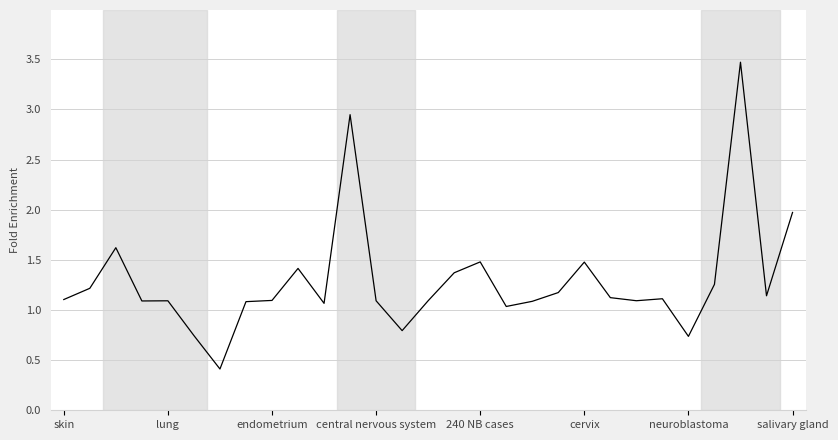

What is the smallest value displayed?

0.4